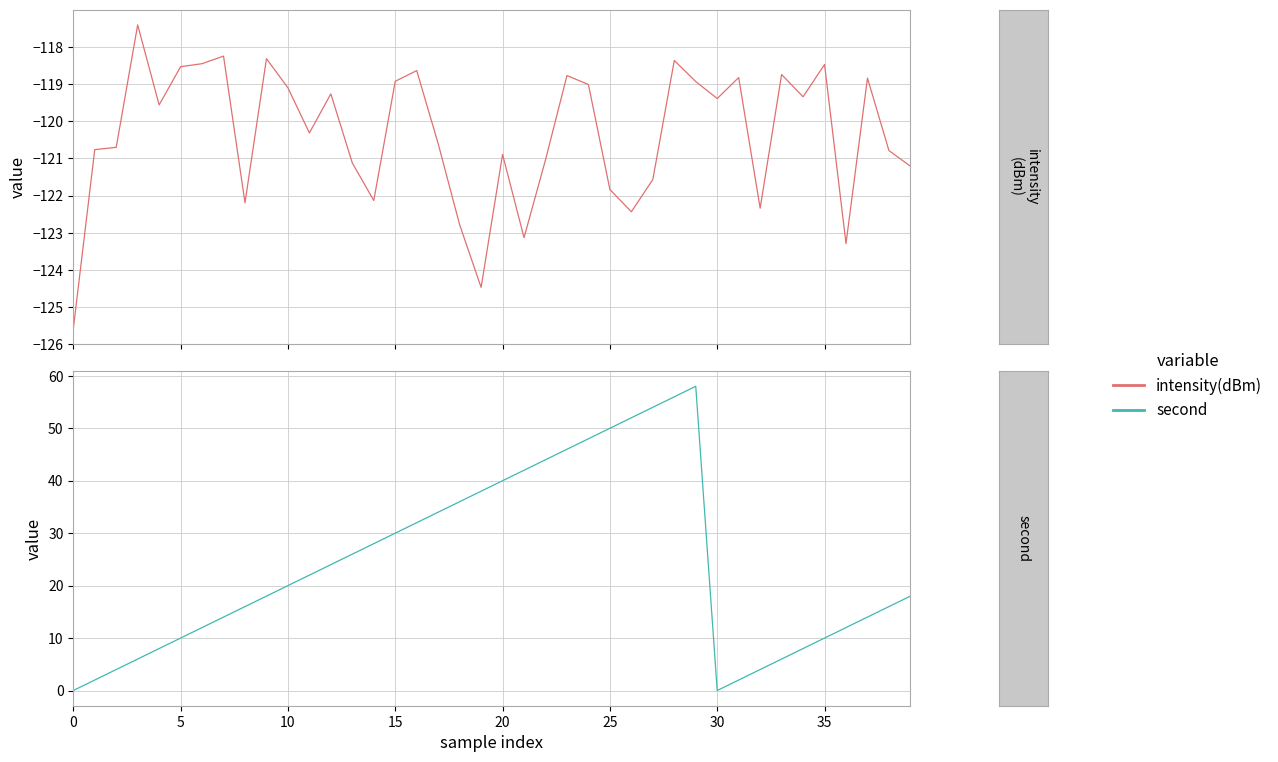

How many distinct data groups are displayed?

2